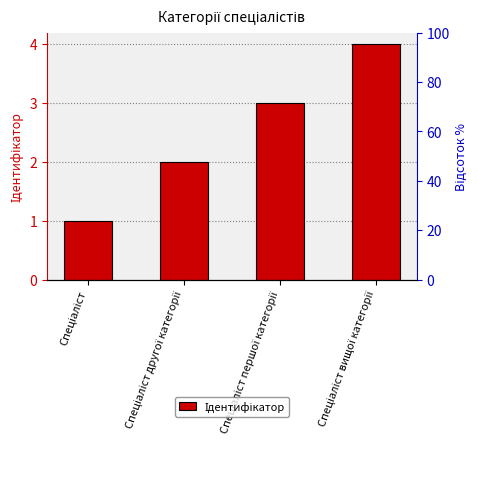

Reading left to right, extract all data points from this chart.

1	2	3	4